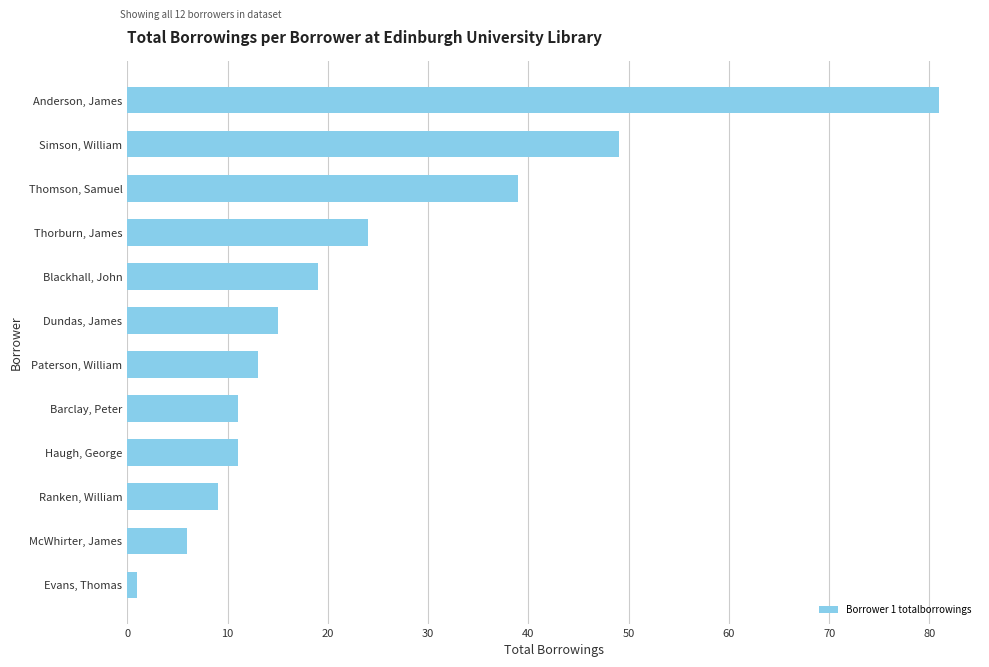

What is the change in value from McWhirter, James to Paterson, William?

+7